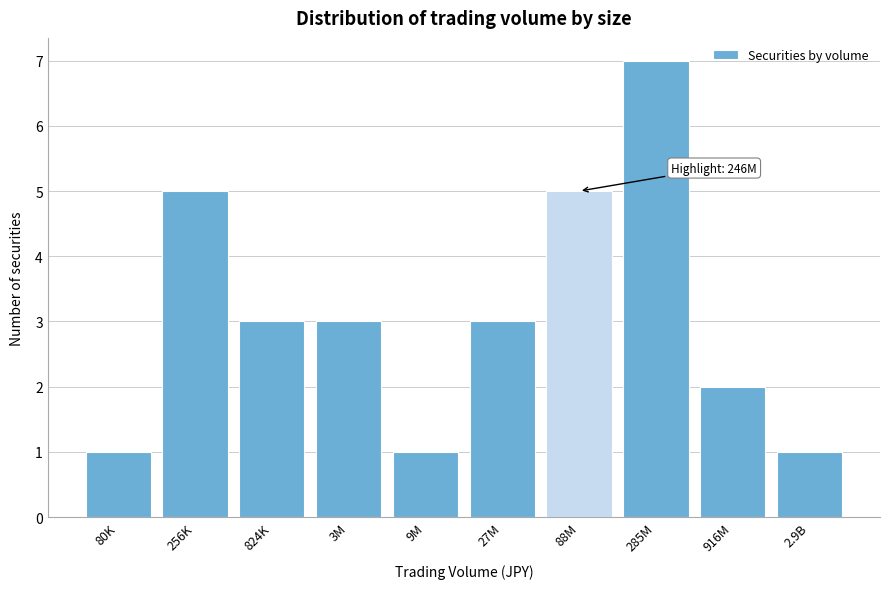

Reading right to left, transcribe all the data shown in this chart.

1	2	7	5	3	1	3	3	5	1